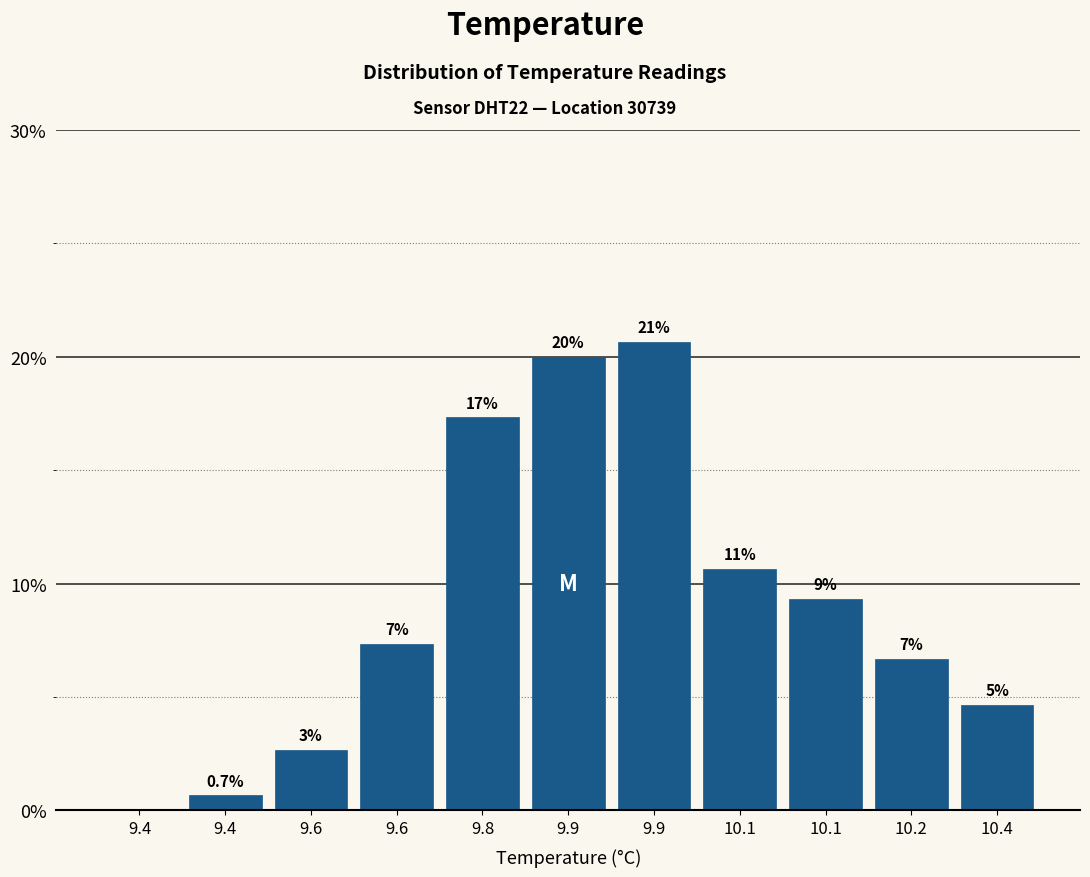

Are the bars horizontal?

No